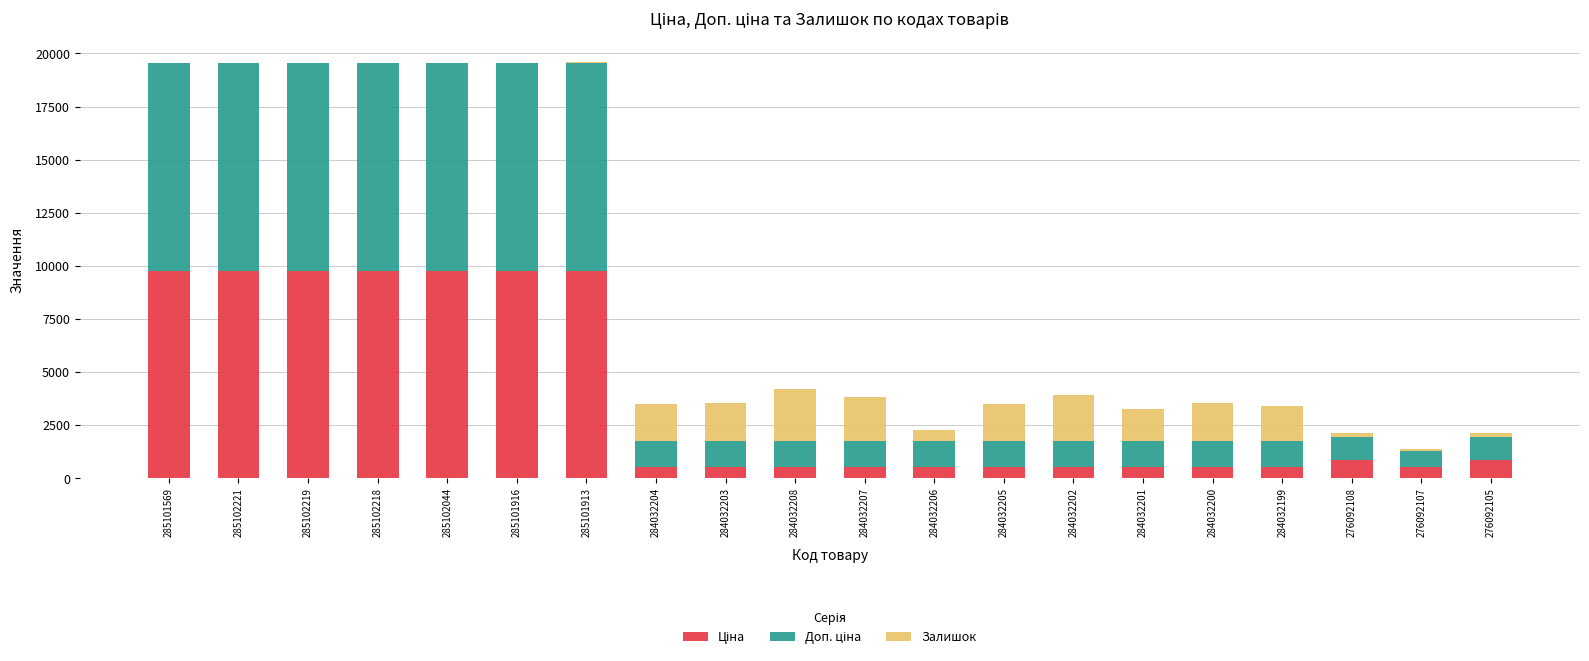

Count the number of data series in this chart.

3